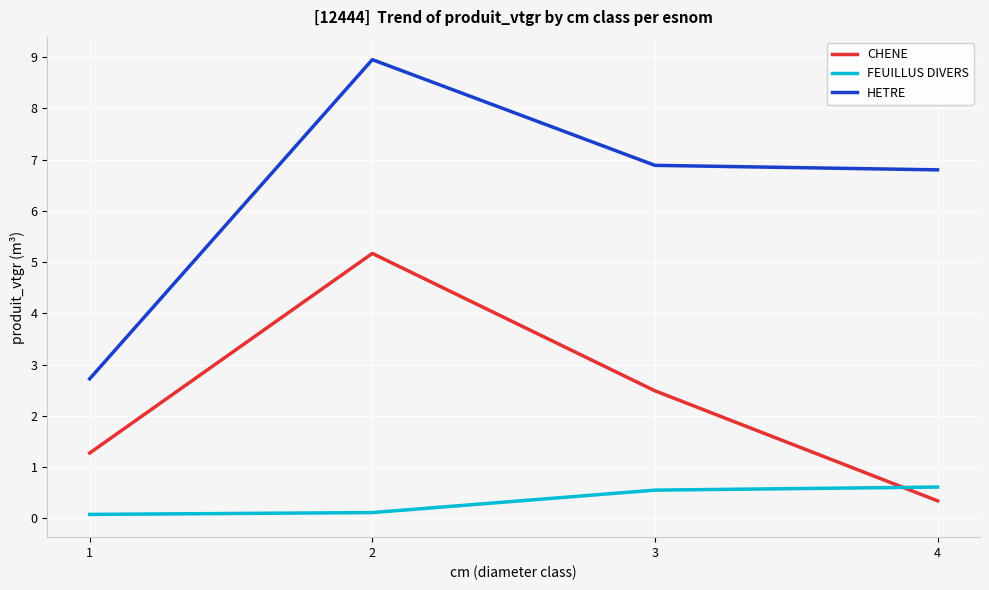

How many values in the HETRE series are below 6?

1